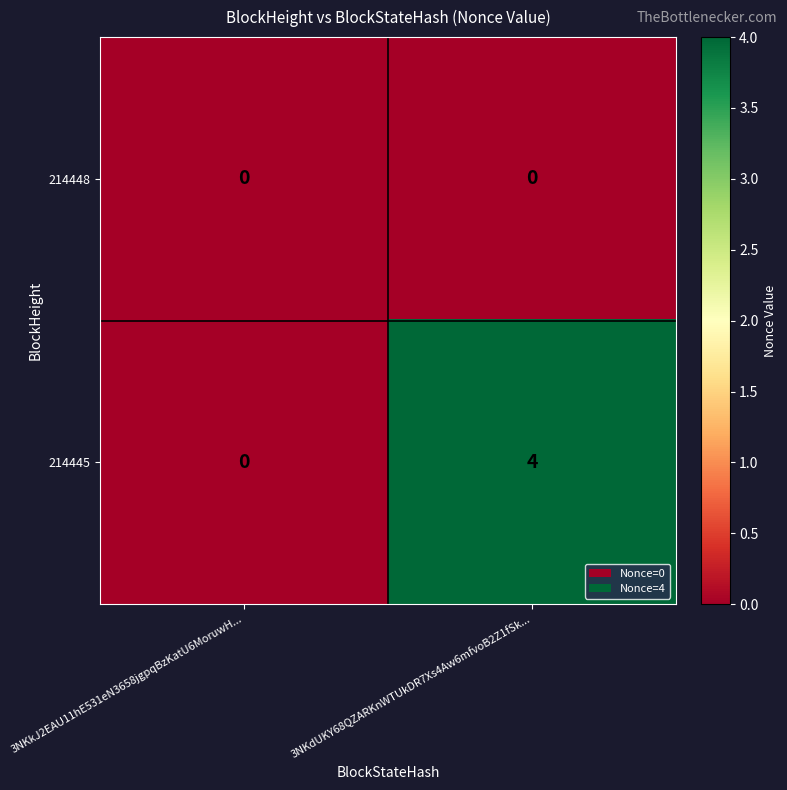

Which label corresponds to the largest value in the chart?

3NKdUKY68QZARKnWTUkDR7Xs4Aw6mfvoB2Z1fSk...